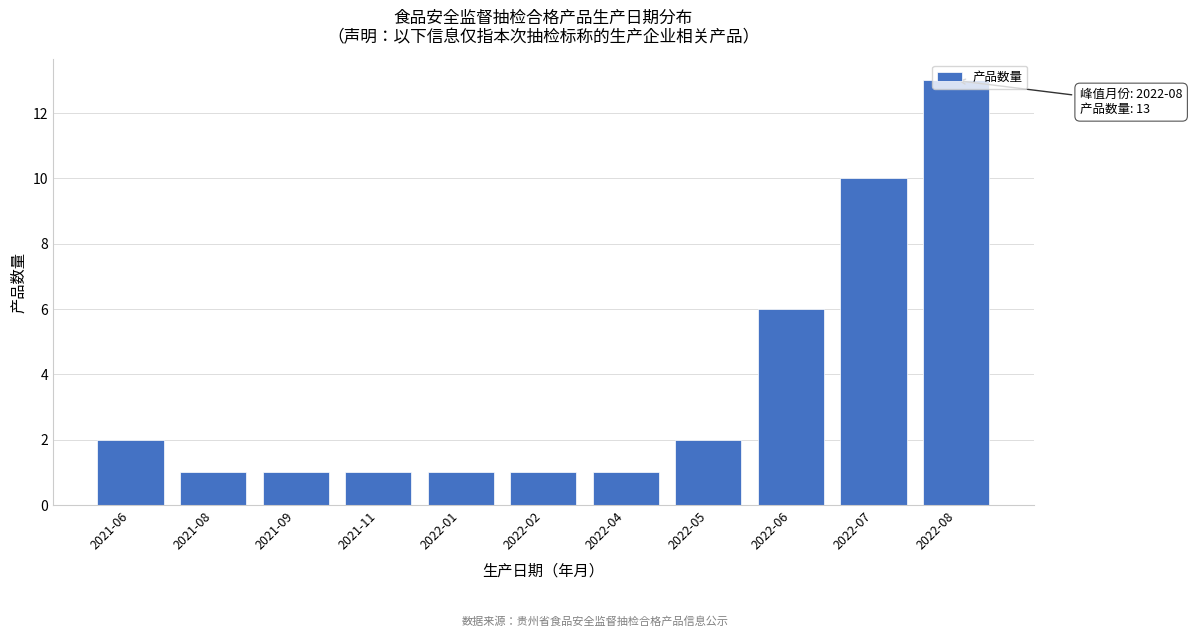

Where is the data nearest to the value 7?

2022-06